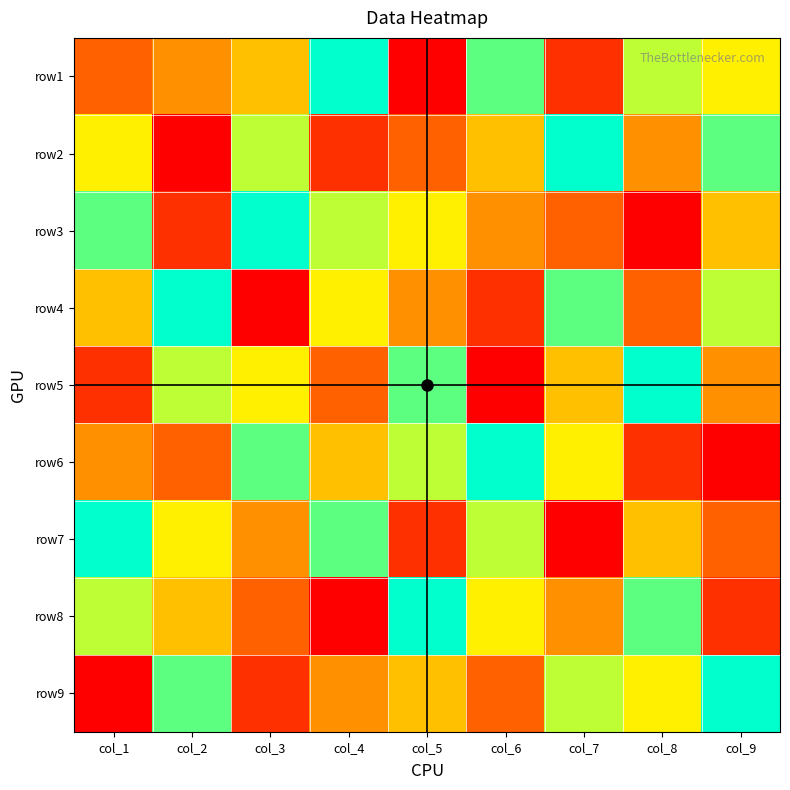

Between col_6 and col_9, which is larger?

col_6